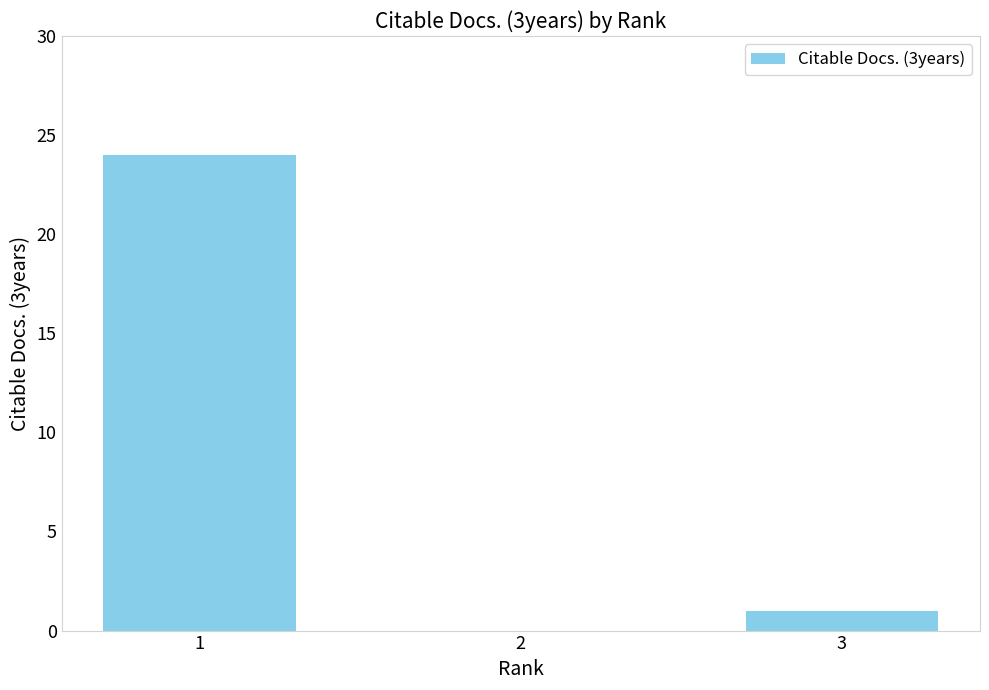

What is the change in value from 1 to 3?

-23